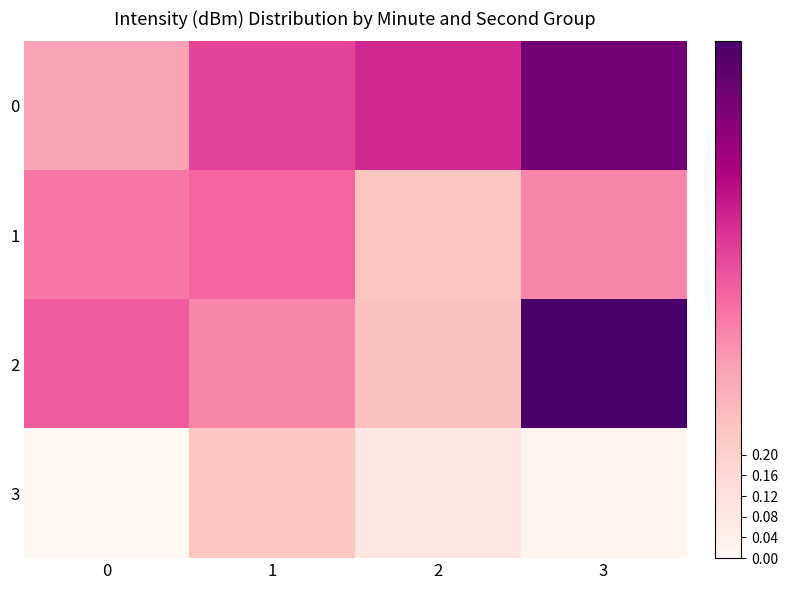

List the series in order of their peak value, lowest first.

3, 1, 0, 2